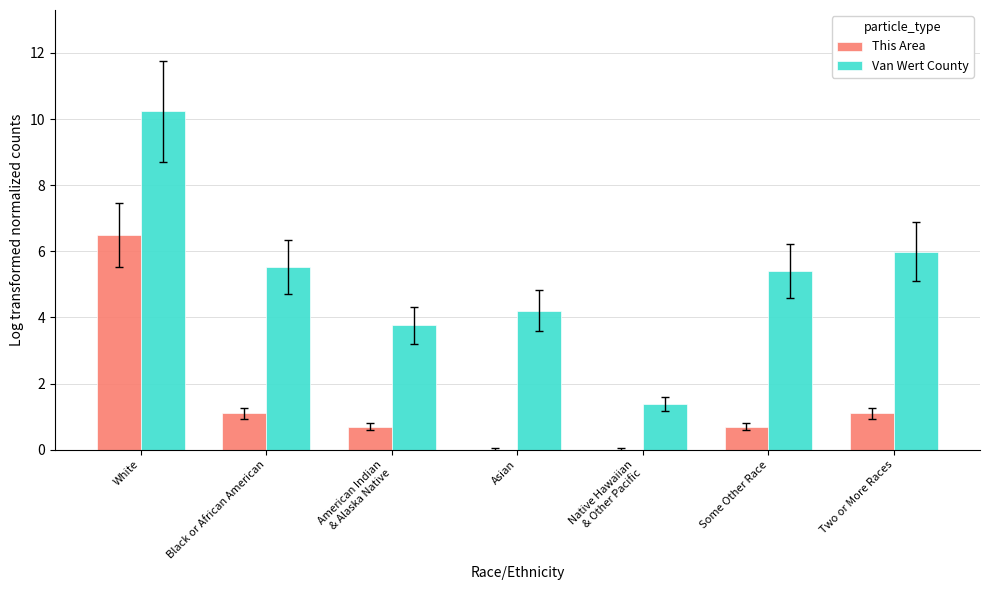

Which label corresponds to the largest value in the chart?

White